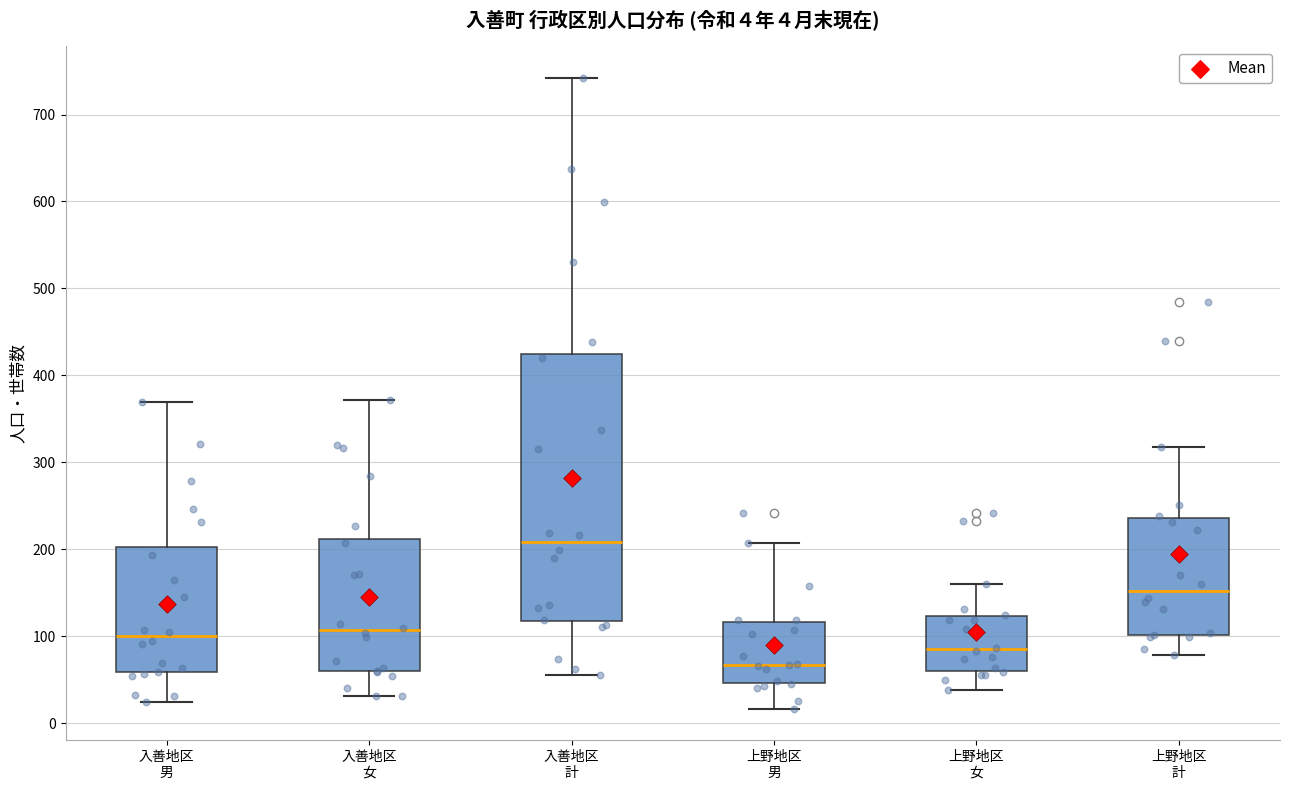

Which box has the highest median line?

入善地区 計